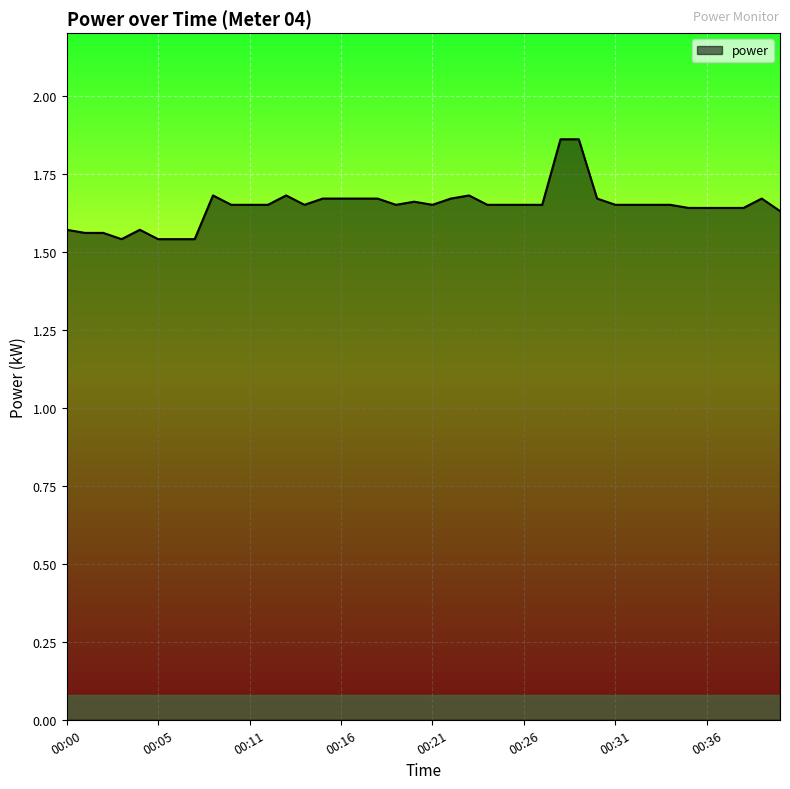

Which label corresponds to the largest value in the chart?

00:28